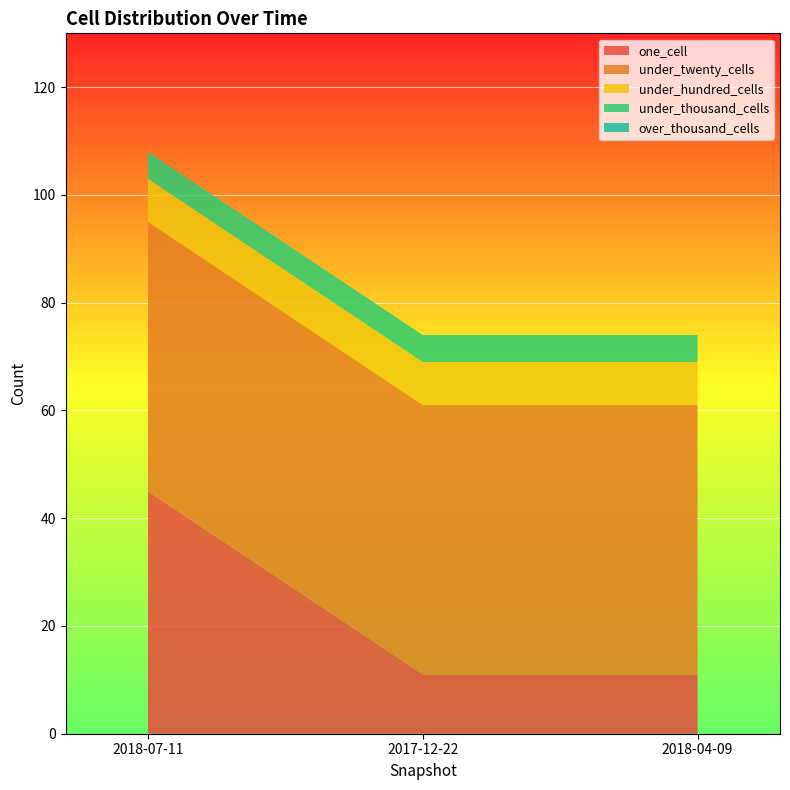

Reading right to left, list all the values displayed in this chart.

one_cell: 2018-04-09=11	2017-12-22=11	2018-07-11=45
under_twenty_cells: 2018-04-09=50	2017-12-22=50	2018-07-11=50
under_hundred_cells: 2018-04-09=8	2017-12-22=8	2018-07-11=8
under_thousand_cells: 2018-04-09=5	2017-12-22=5	2018-07-11=5
over_thousand_cells: 2018-04-09=0	2017-12-22=0	2018-07-11=0